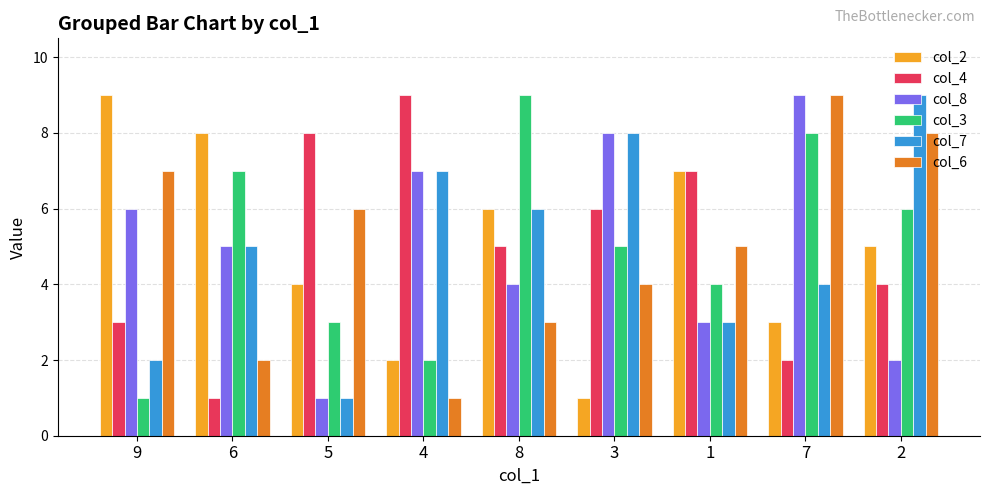

What position from the right is 6?

8